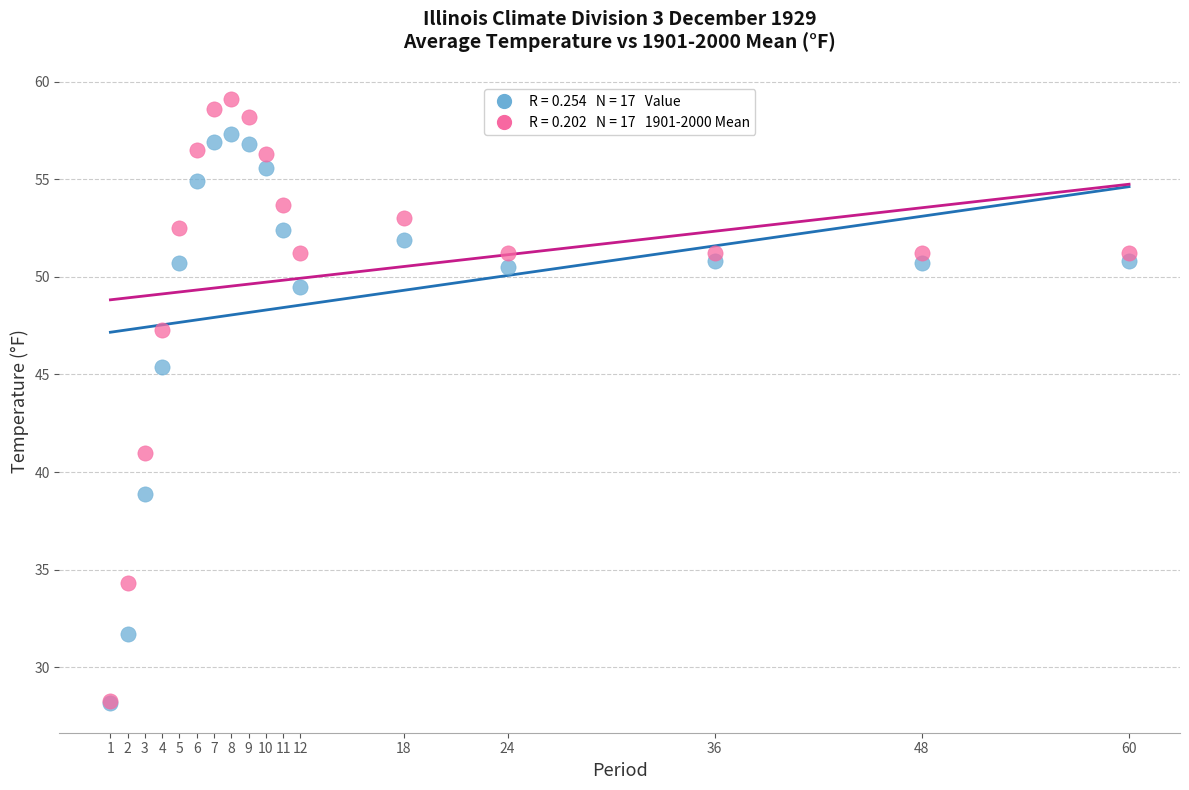

Across all series, what Y value is closest to 43?

41.0